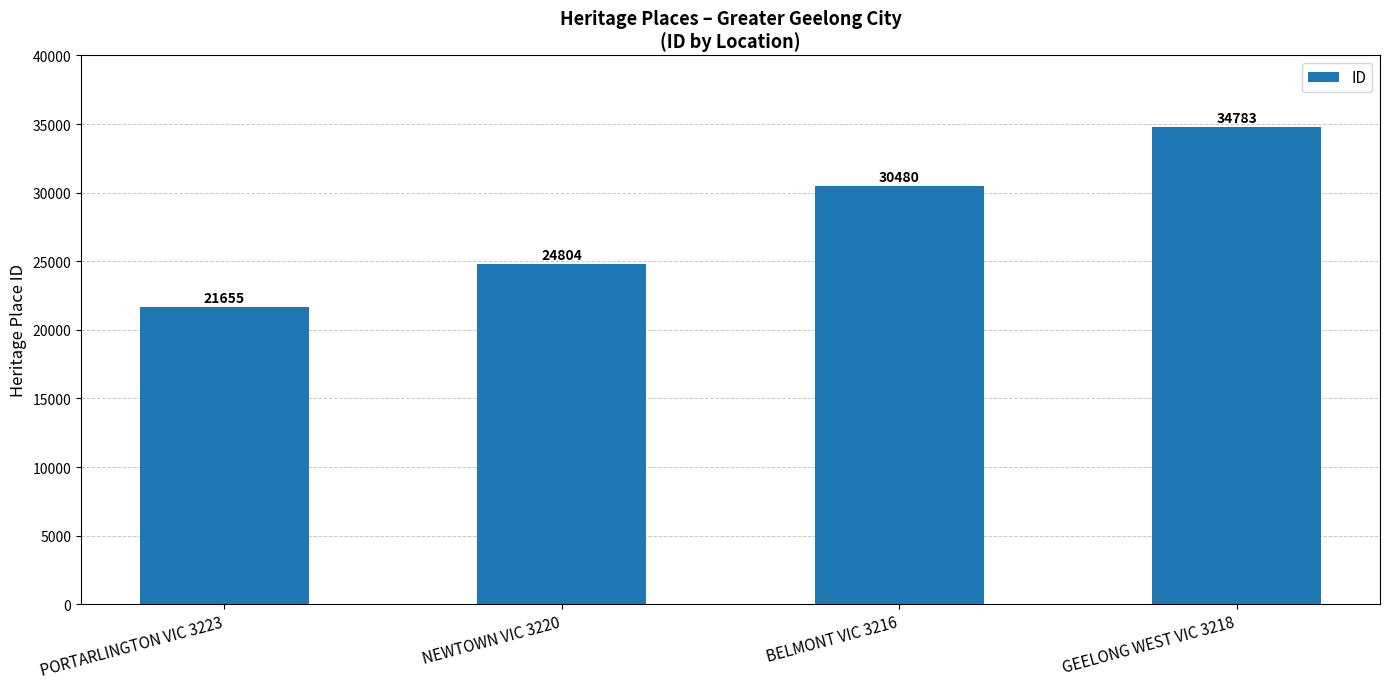

List the labels in order of value, smallest first.

PORTARLINGTON VIC 3223, NEWTOWN VIC 3220, BELMONT VIC 3216, GEELONG WEST VIC 3218